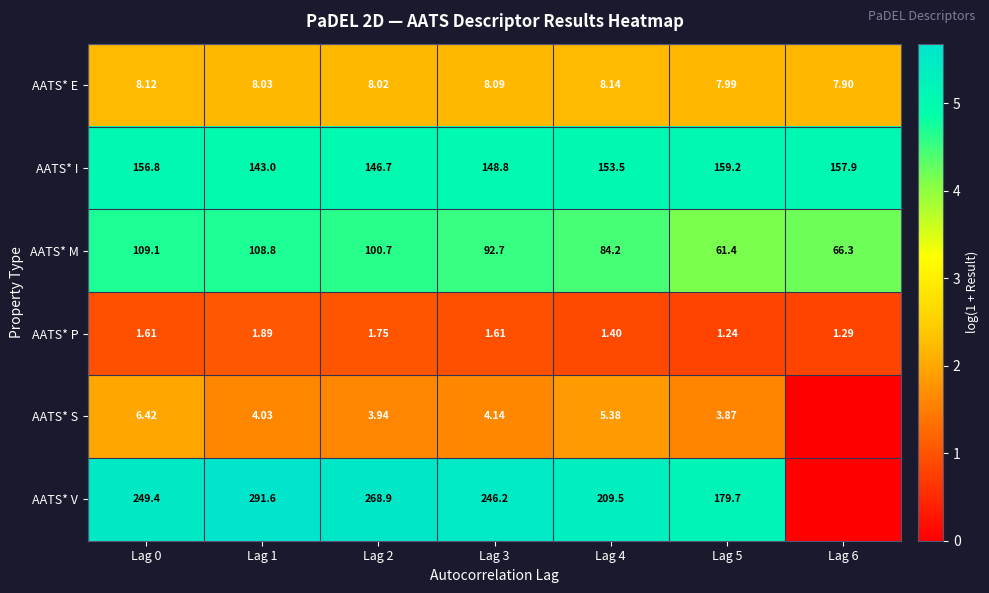

The value of AATS* I at Lag 1 is 1.9. True or false?

False